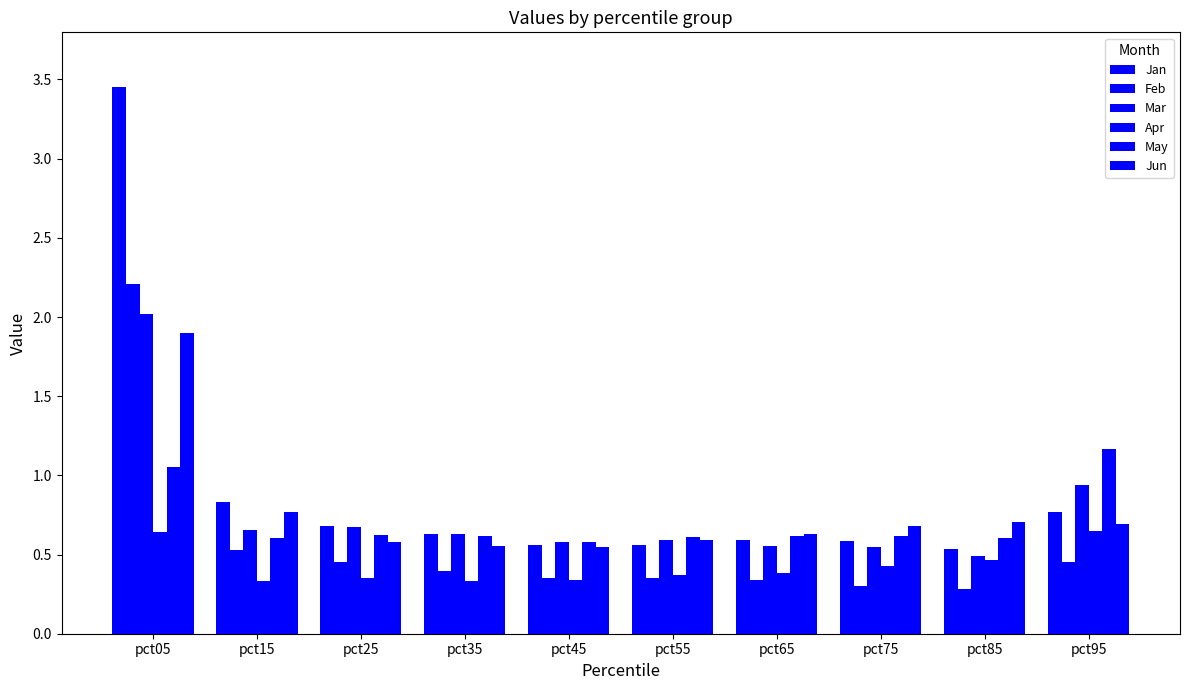

List the labels in order of Apr value, largest first.

pct95, pct05, pct85, pct75, pct65, pct55, pct25, pct45, pct35, pct15